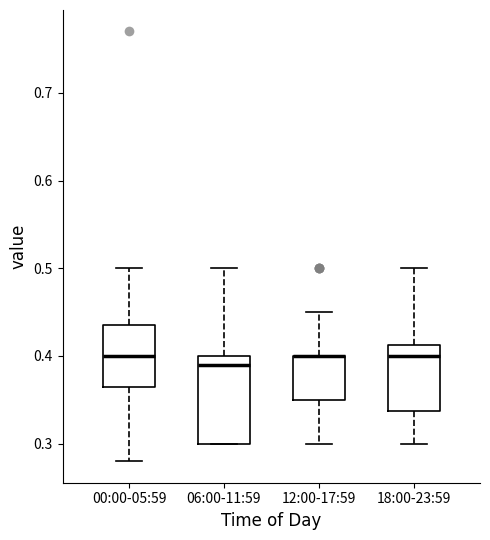

Comparing the boxes themselves (not the whiskers), which one is the tallest?

06:00-11:59